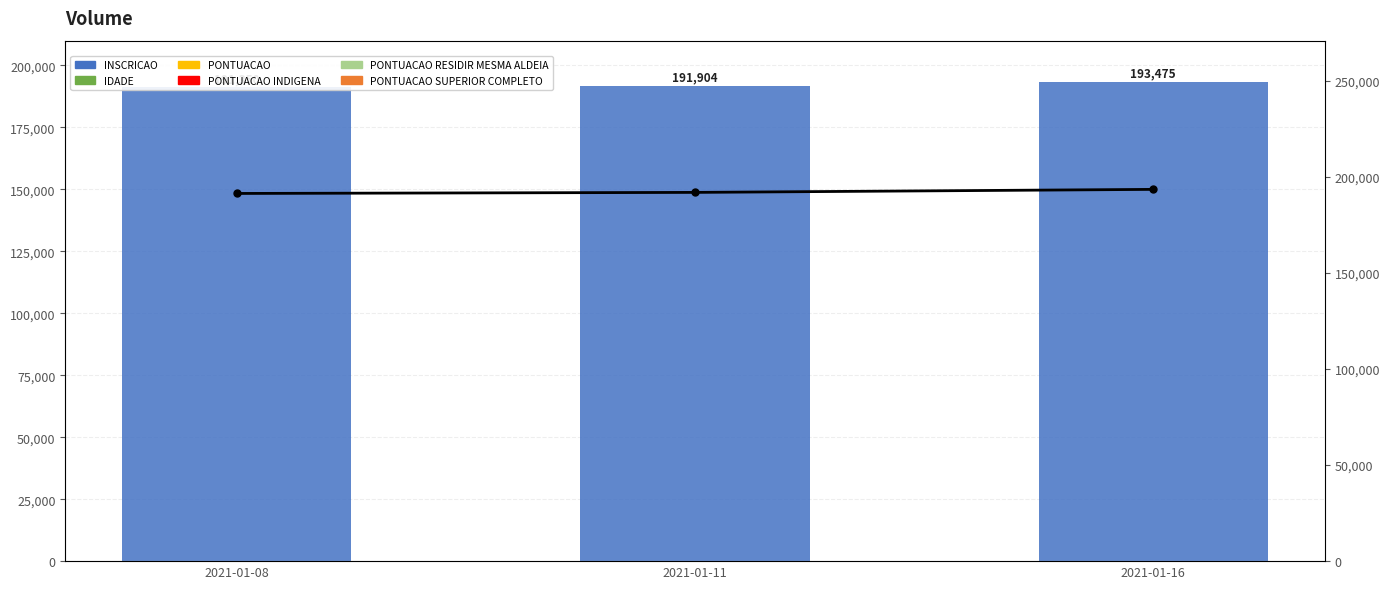

What is the value of the PONTUACAO bar at the 3rd from the left?

10.0